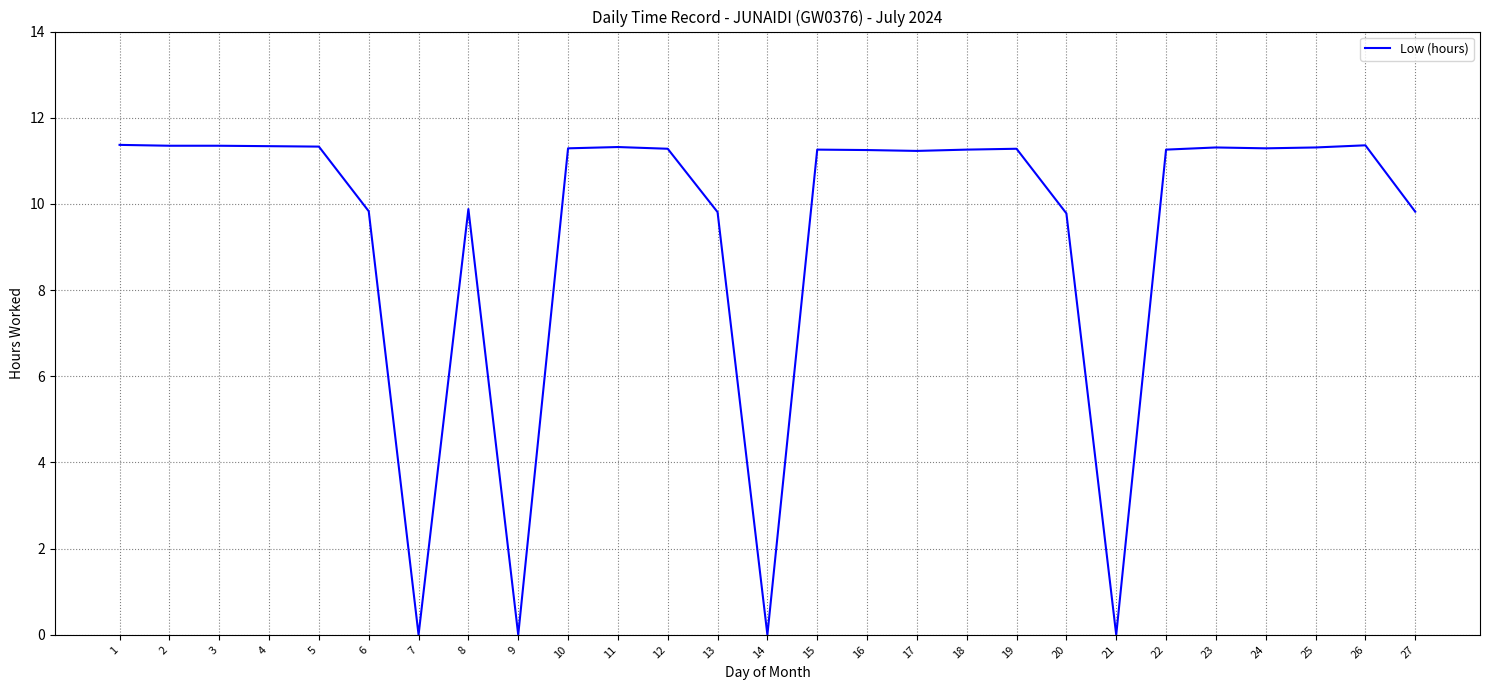

What is the sum of all values?

252.6